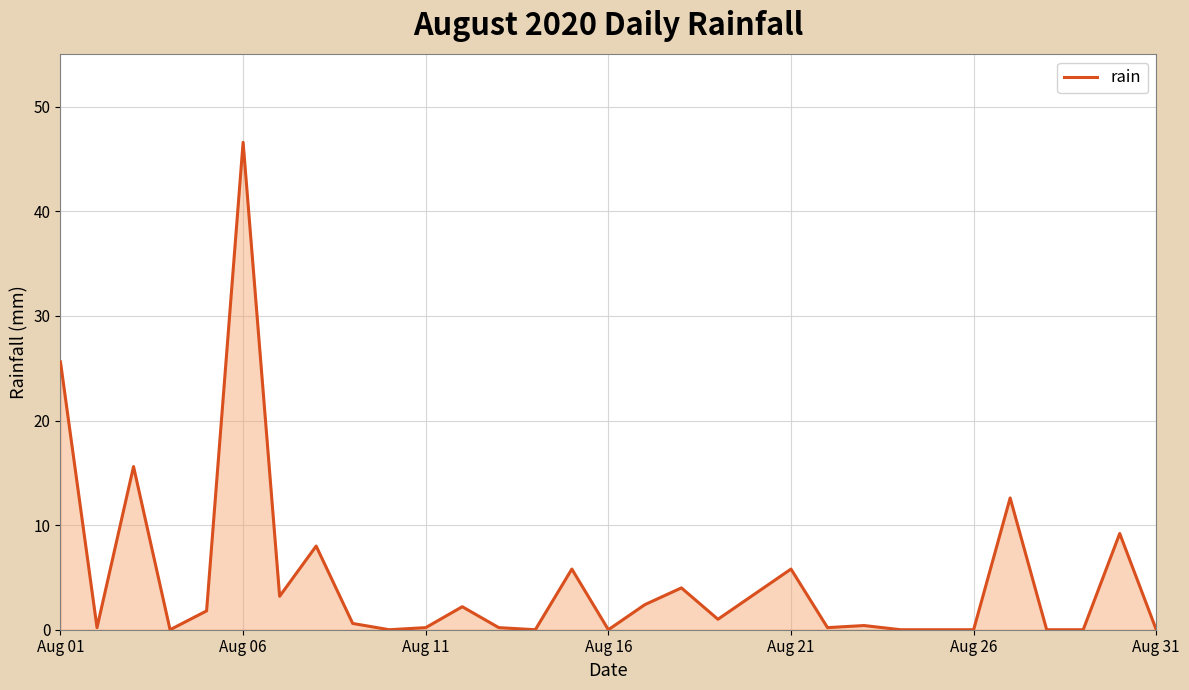

What is the maximum value shown in the chart?

46.6